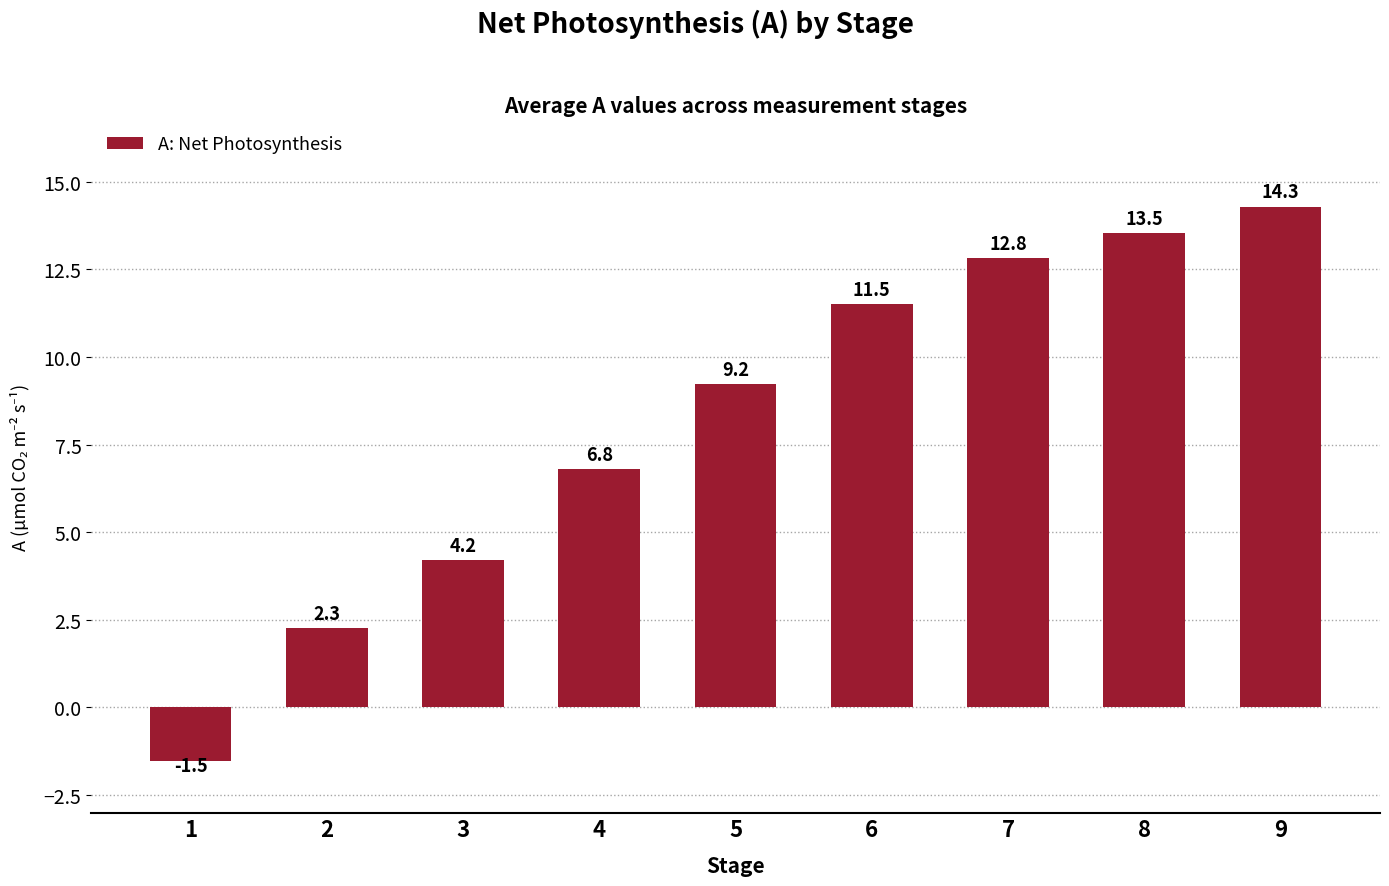

How many negative values are there?

1